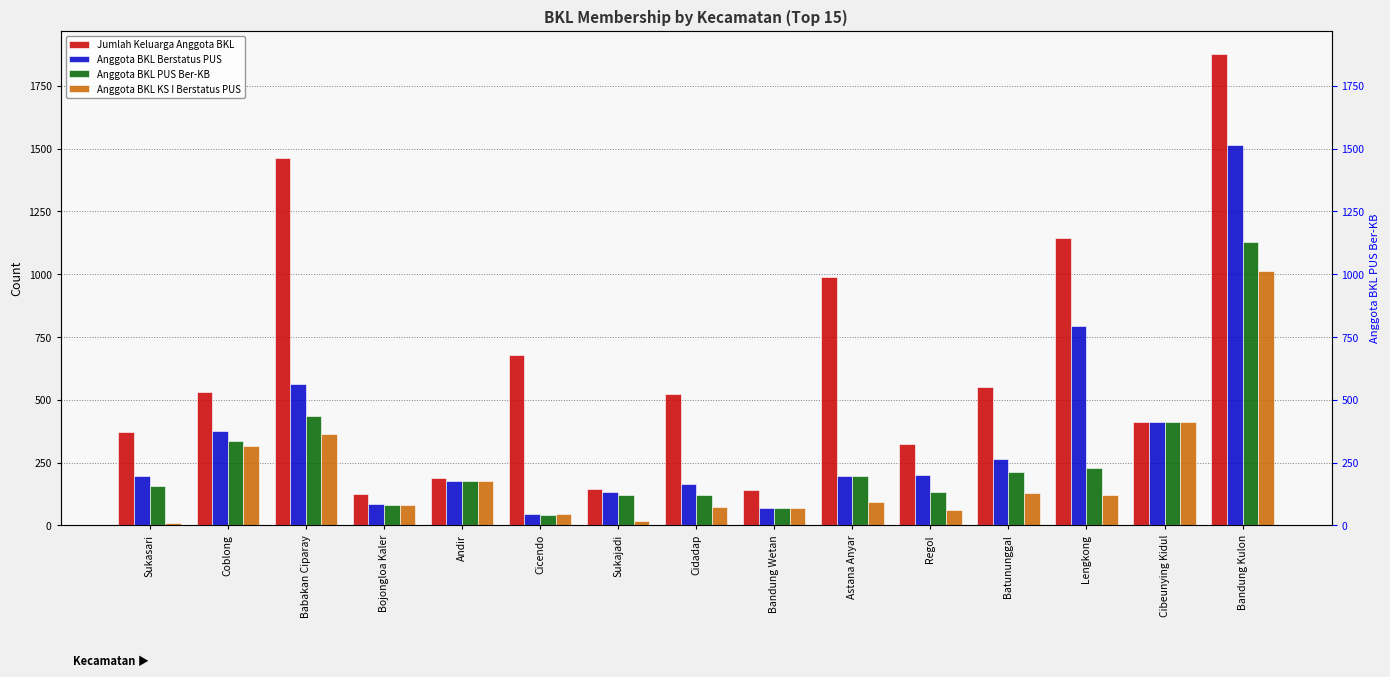

What is the sum of the Jumlah Keluarga Anggota BKL values at Regol and Bojongloa Kaler?

449